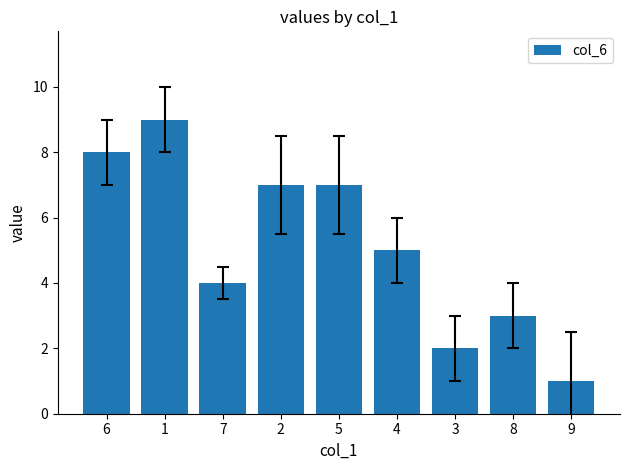

True or false: the data shows 7 at 2.

True